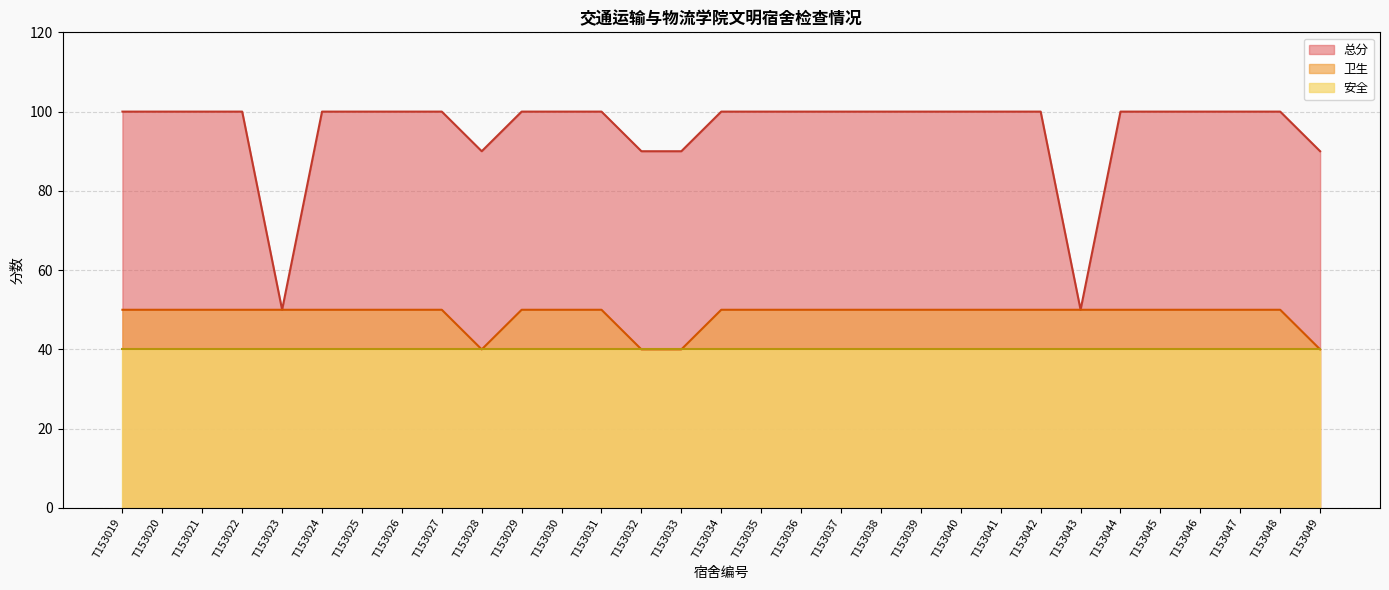

True or false: 卫生 and 总分 cross at least once.

False